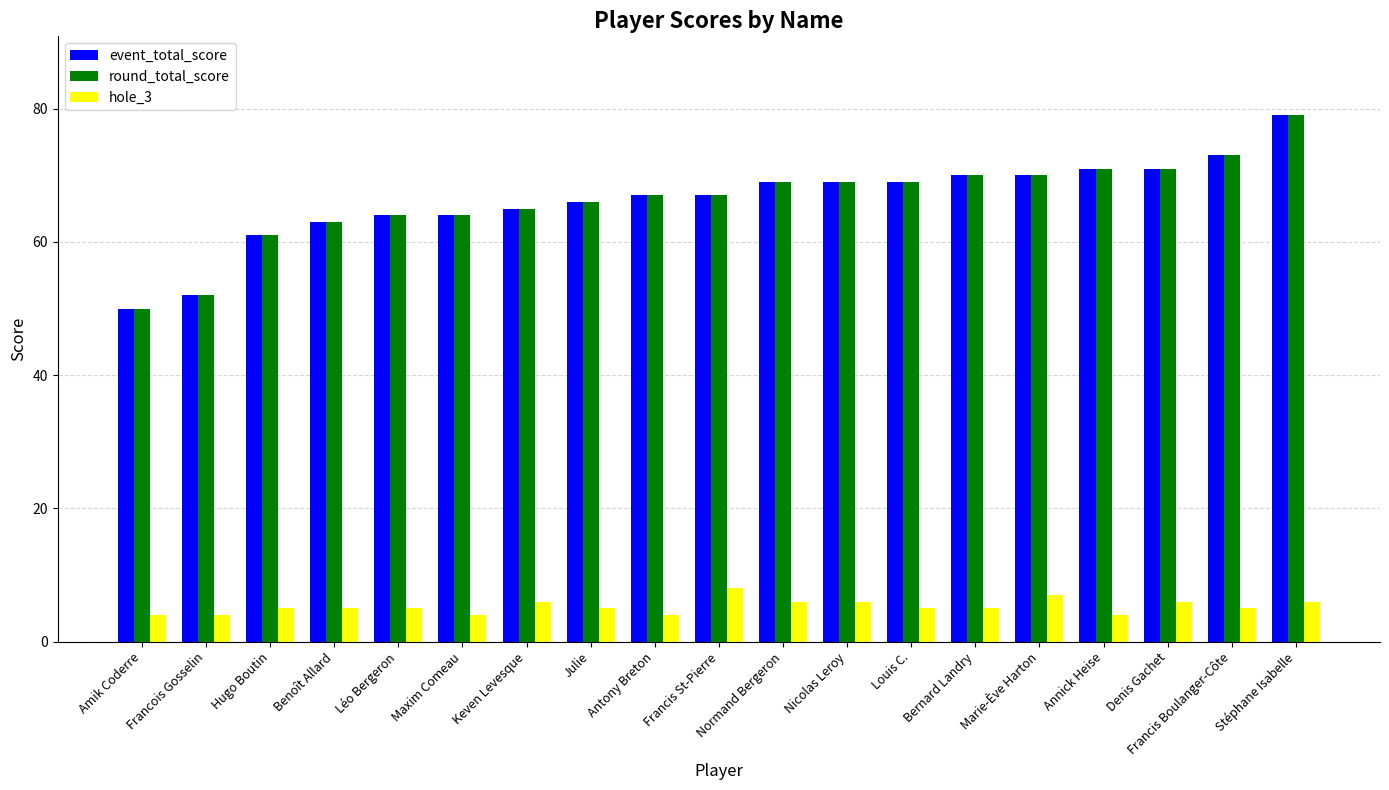

Is the value of event_total_score at Amik Coderre greater than the value of hole_3 at Annick Heise?

Yes